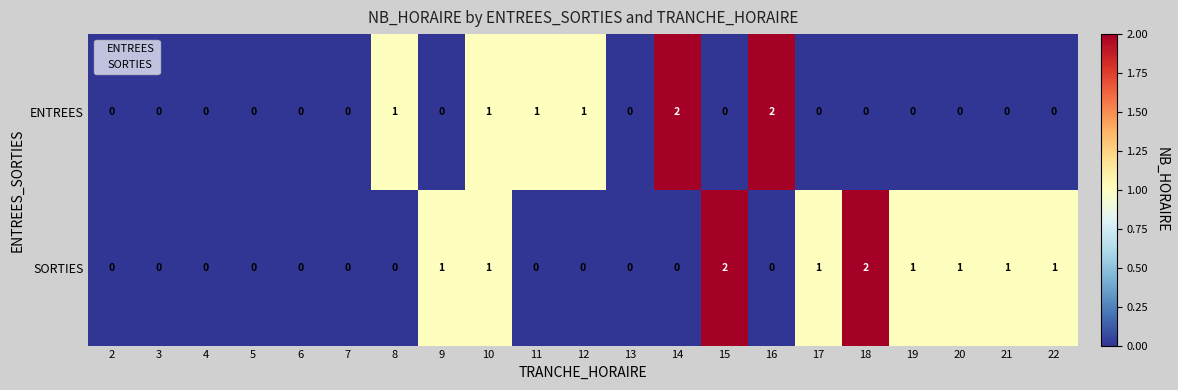

Which series changed the most between 5 and 19?

SORTIES